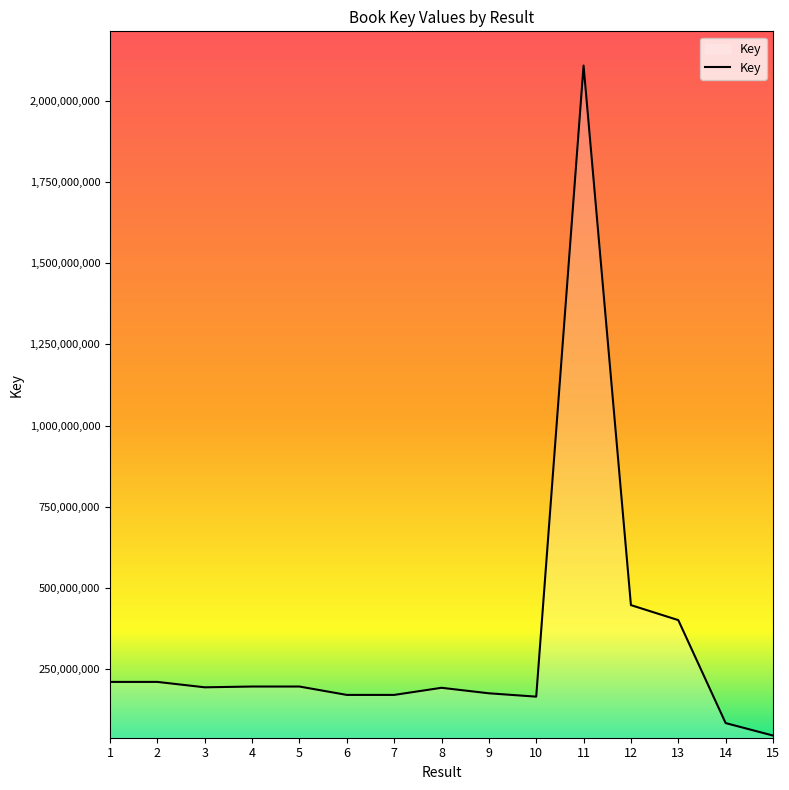

True or false: the data has more than 0 interior local peaks.

True